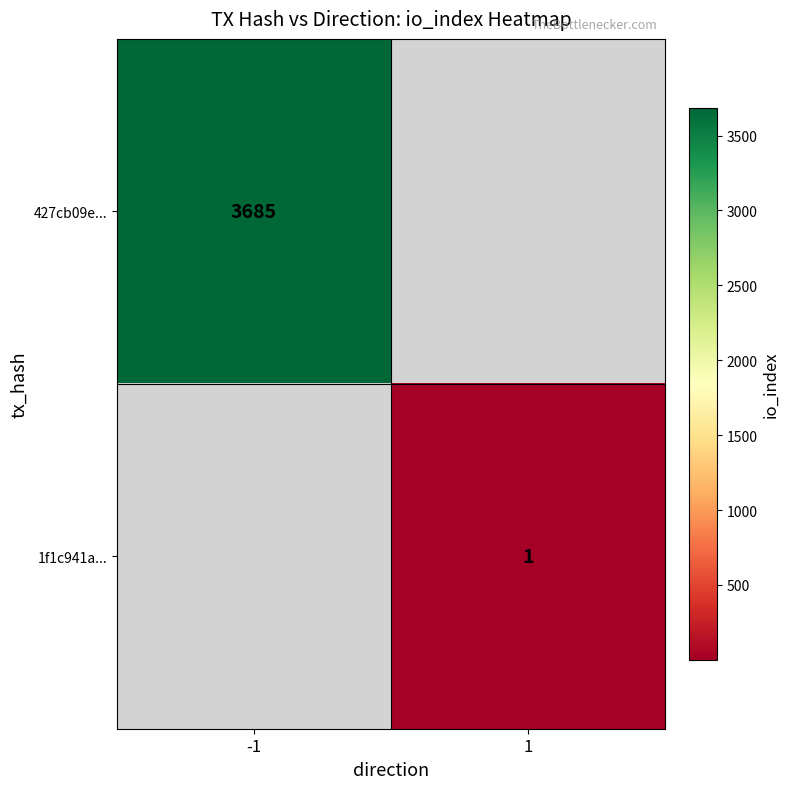

The value of 427cb09e... at -1 is 6137. True or false?

False